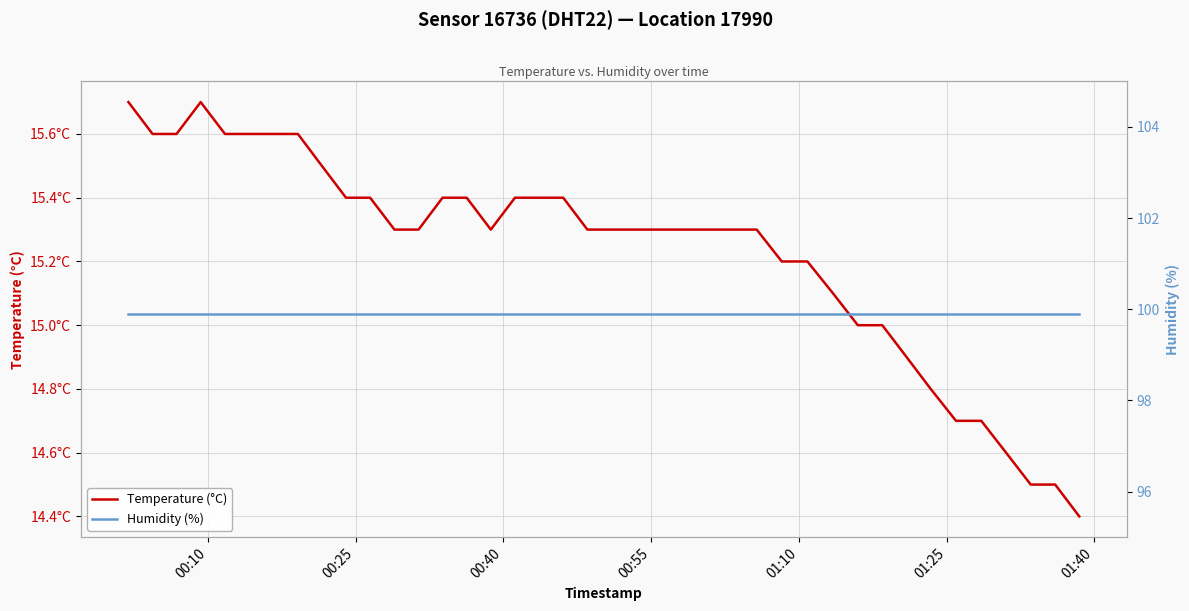

What is the difference between the maximum and minimum values in the Temperature (°C) series?

1.3